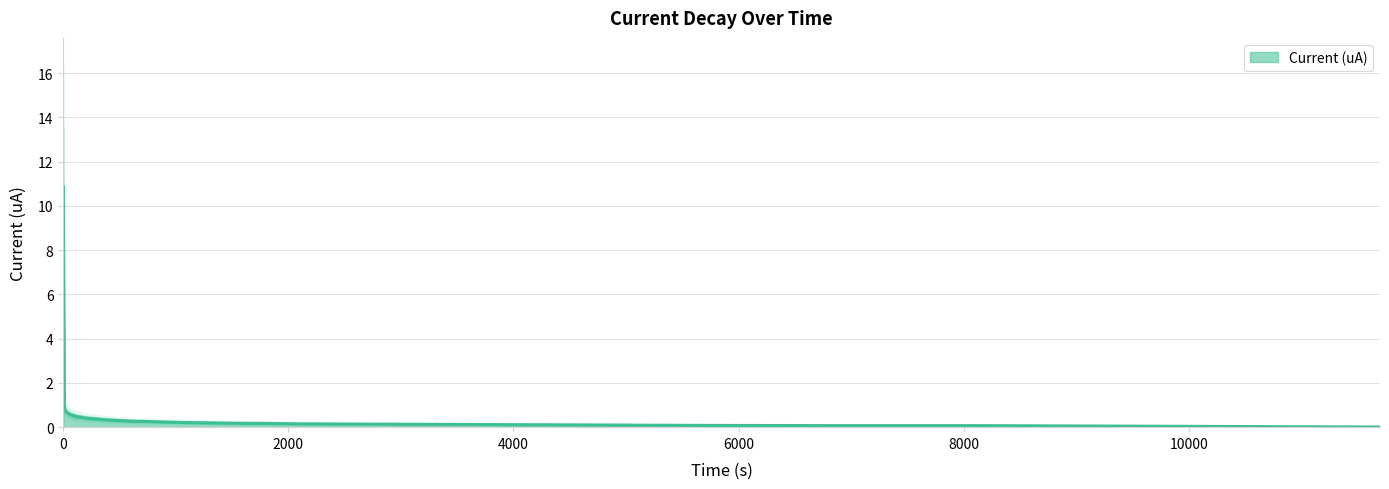

What is the value of the 13th point from the left?

0.4